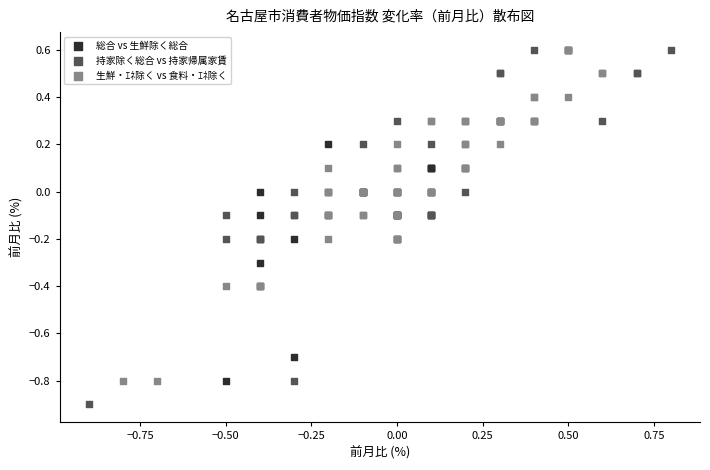

What are all the series names shown in the legend?

総合 vs 生鮮除く総合, 持家除く総合 vs 持家帰属家賃, 生鮮・ｴﾈ除く vs 食料・ｴﾈ除く